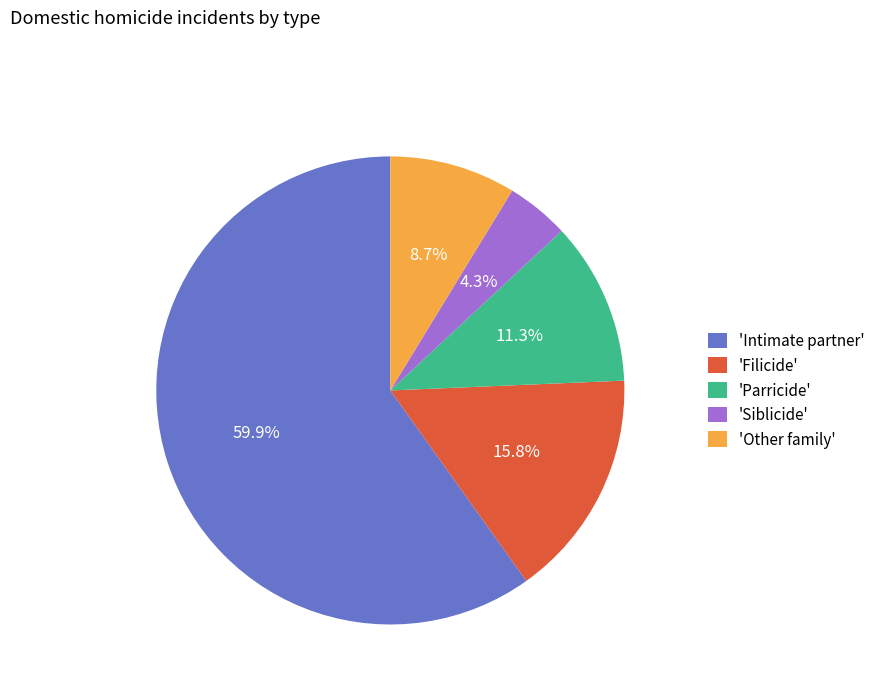

Which has a higher value, 'Parricide' or 'Siblicide'?

'Parricide'